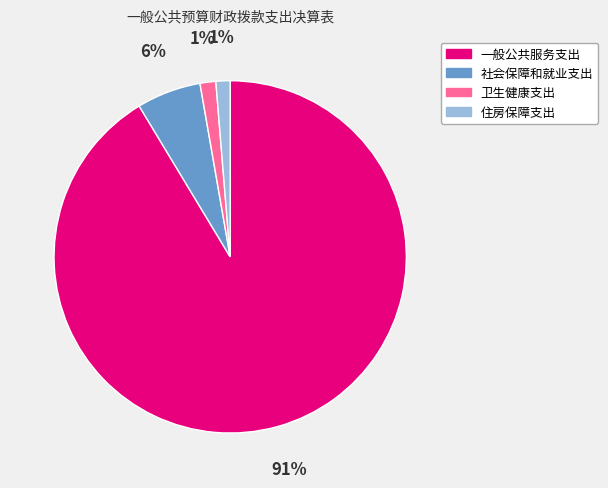

True or false: 住房保障支出 accounts for 11% of the total.

False